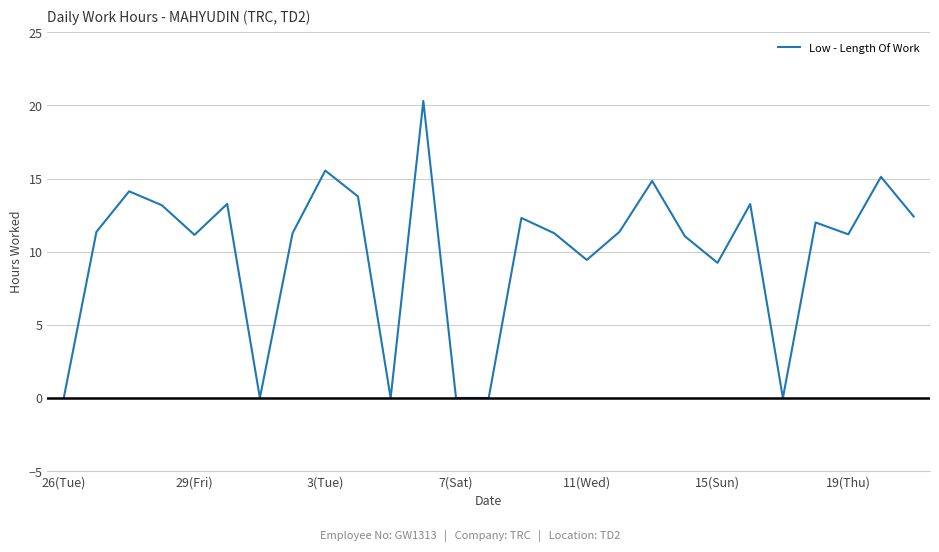

What is the maximum value shown in the chart?

20.3